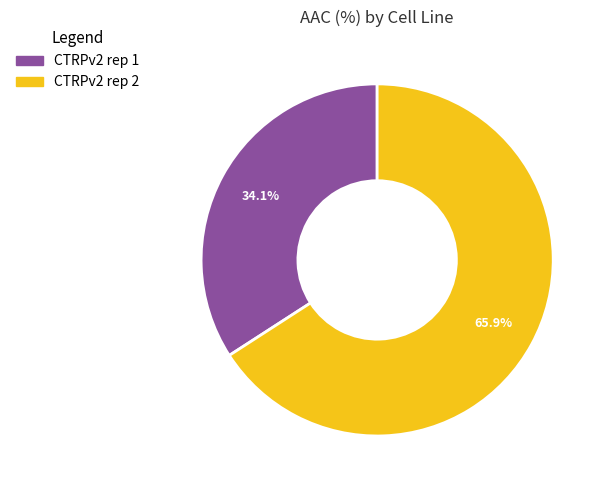

The CTRPv2 rep 1 slice represents 34% of the pie. True or false?

True